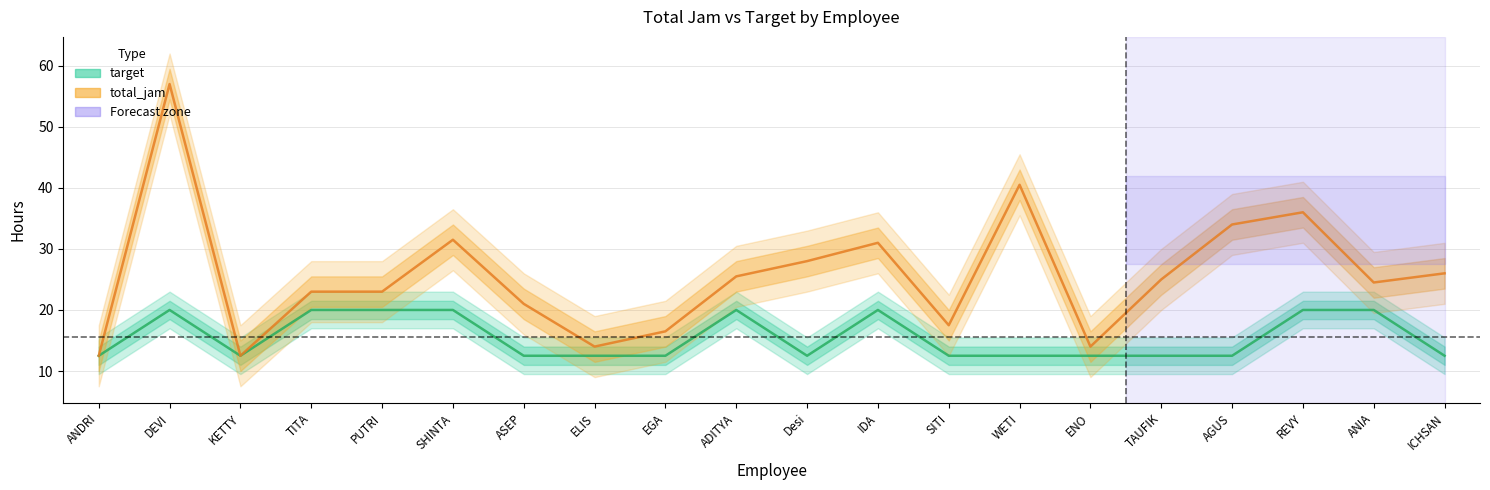

True or false: total_jam and target intersect in this chart.

False